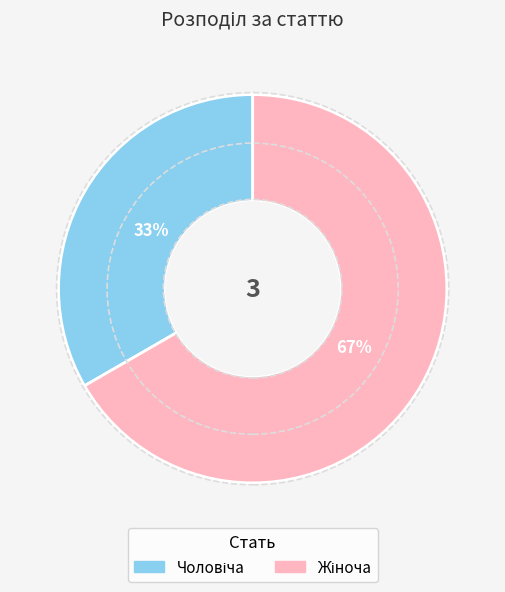

To the nearest percent, what is the average slice percentage?

50%